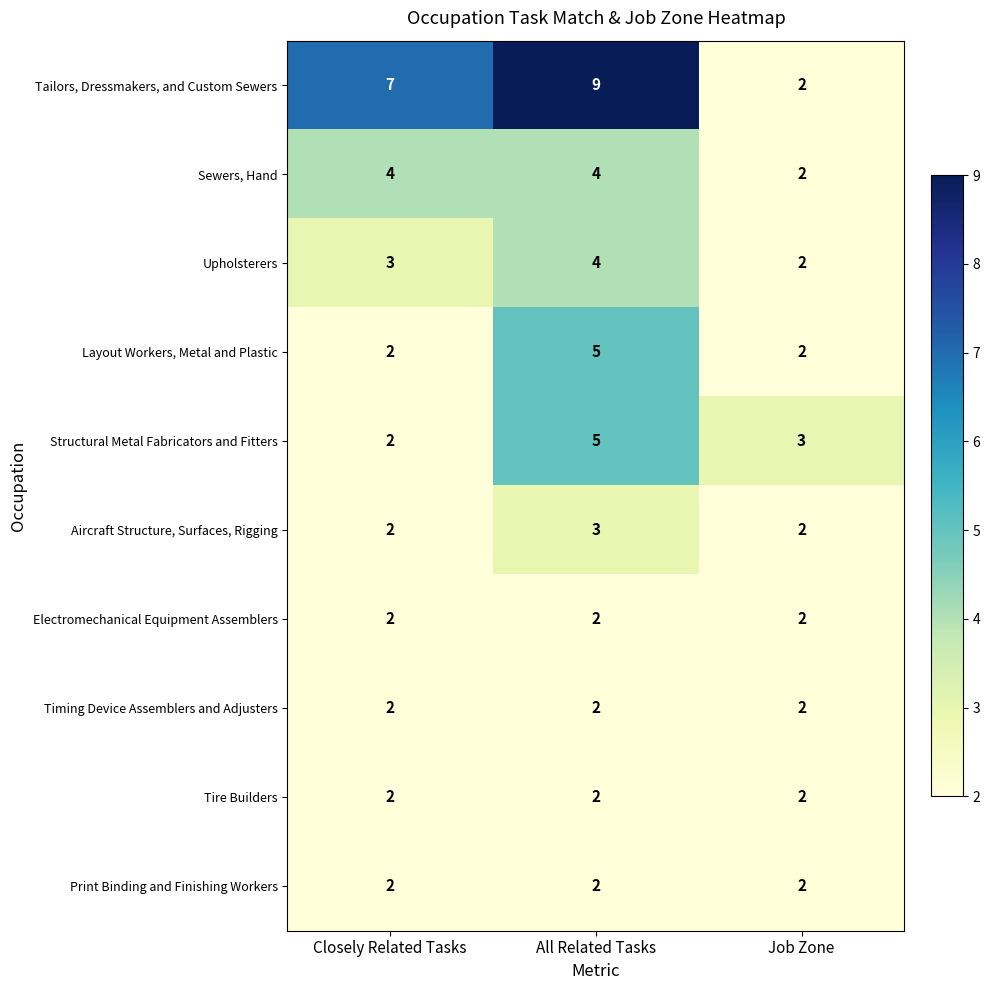

Which series has the widest spread of values?

Tailors, Dressmakers, and Custom Sewers